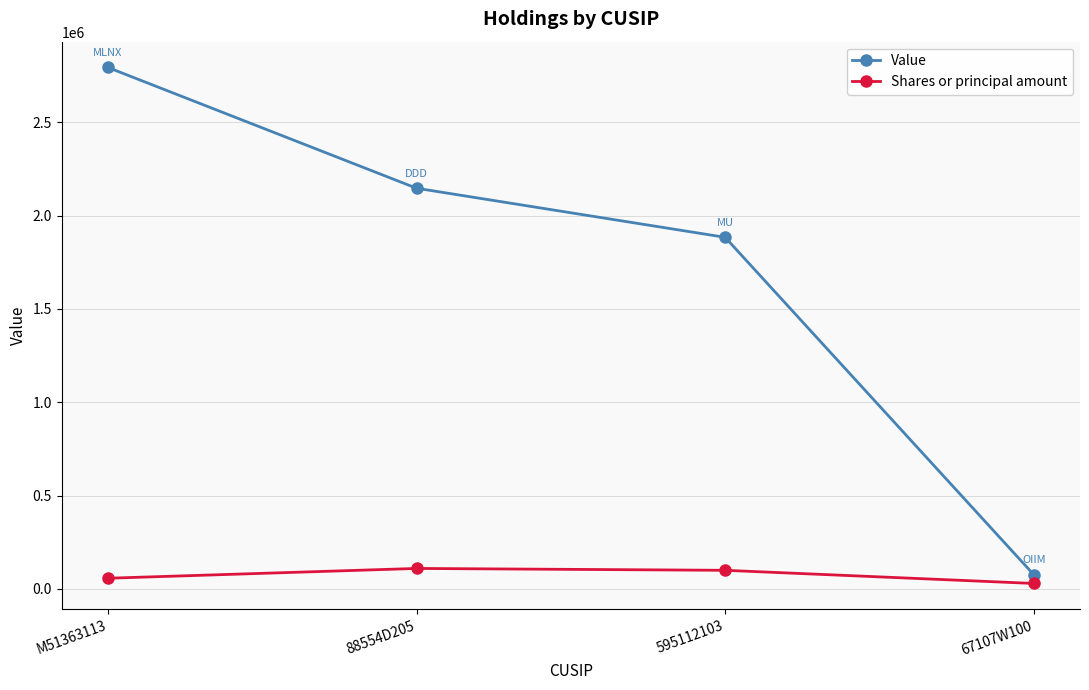

At 67107W100, list the series in order from smallest to largest.

Shares or principal amount, Value